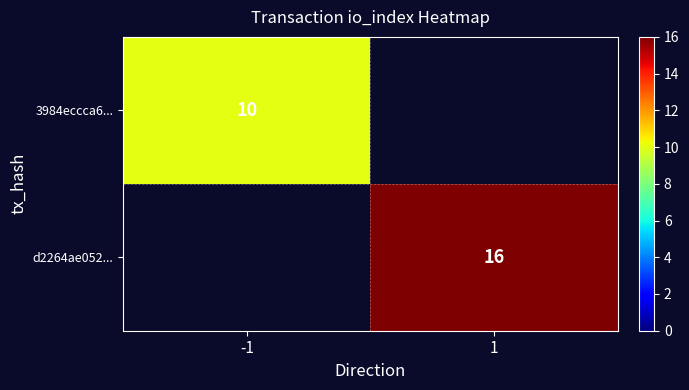

Is the value of d2264ae052... at 1 greater than the value of 3984eccca6... at -1?

Yes